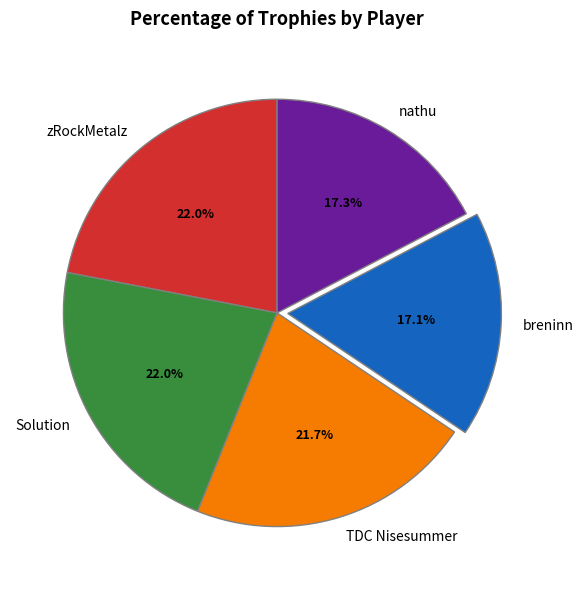

How many slices are in this pie chart?

5